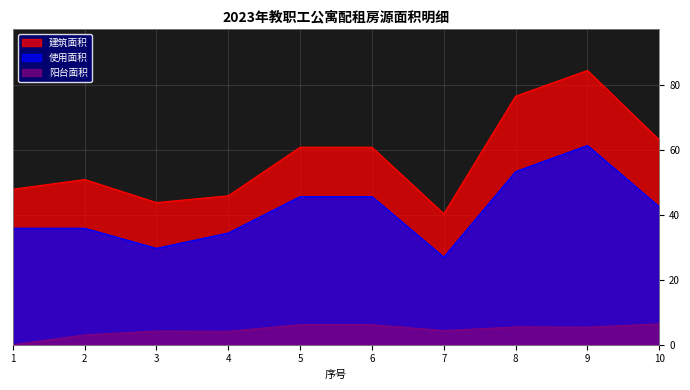

Which has a higher value, 4 or 6?

6